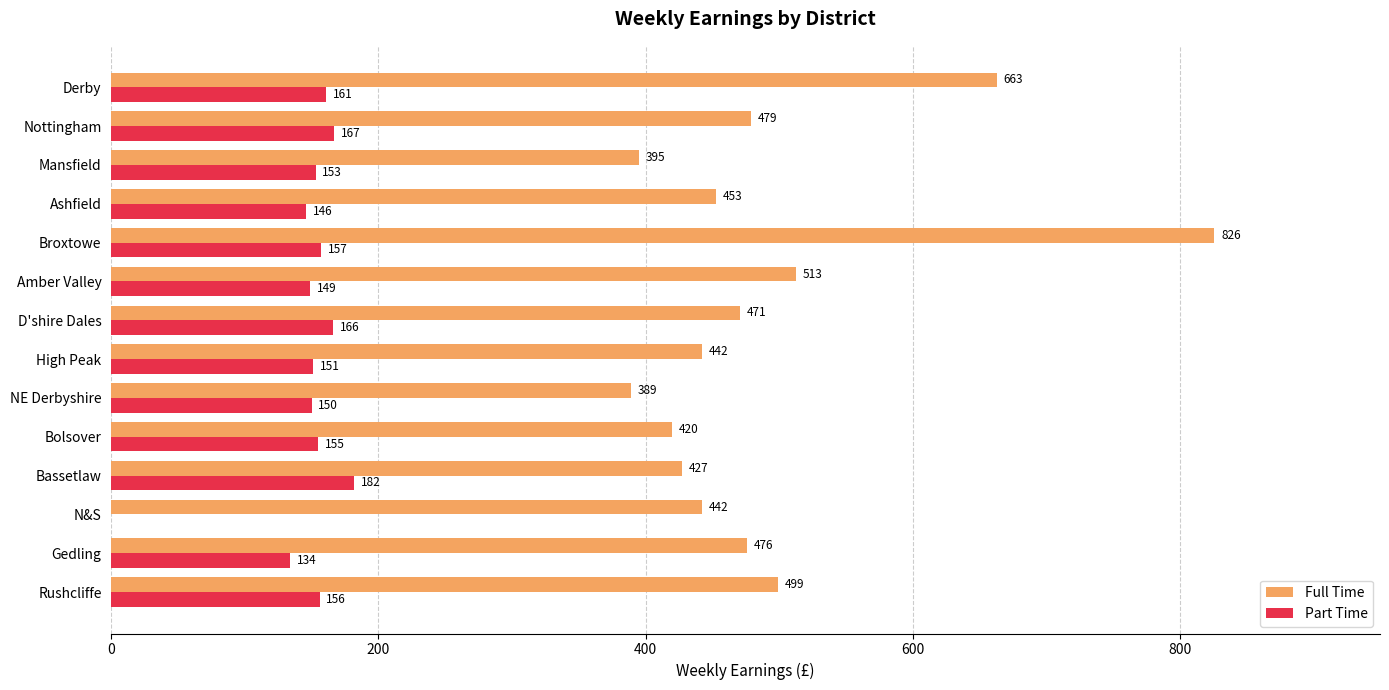

At which label is Part Time closest to 91?

Gedling